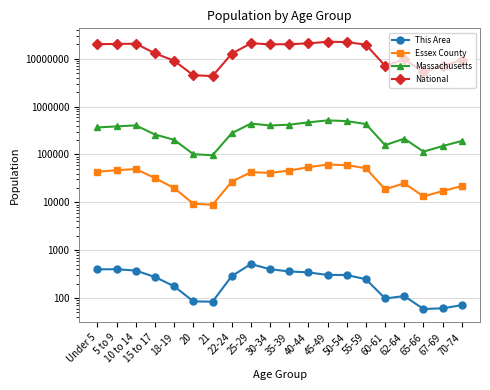

True or false: National has a value of 16551644 at 70-74.

False